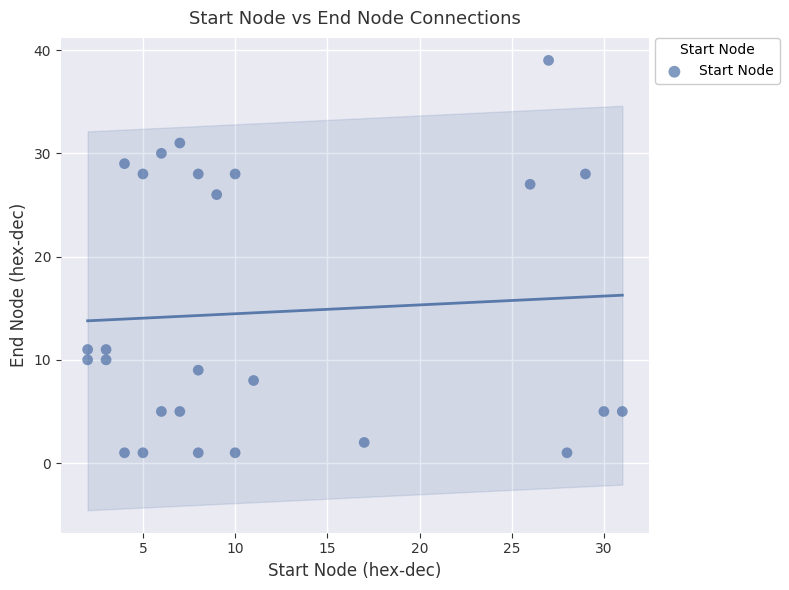

What is the range of Y values (max minus min)?

38